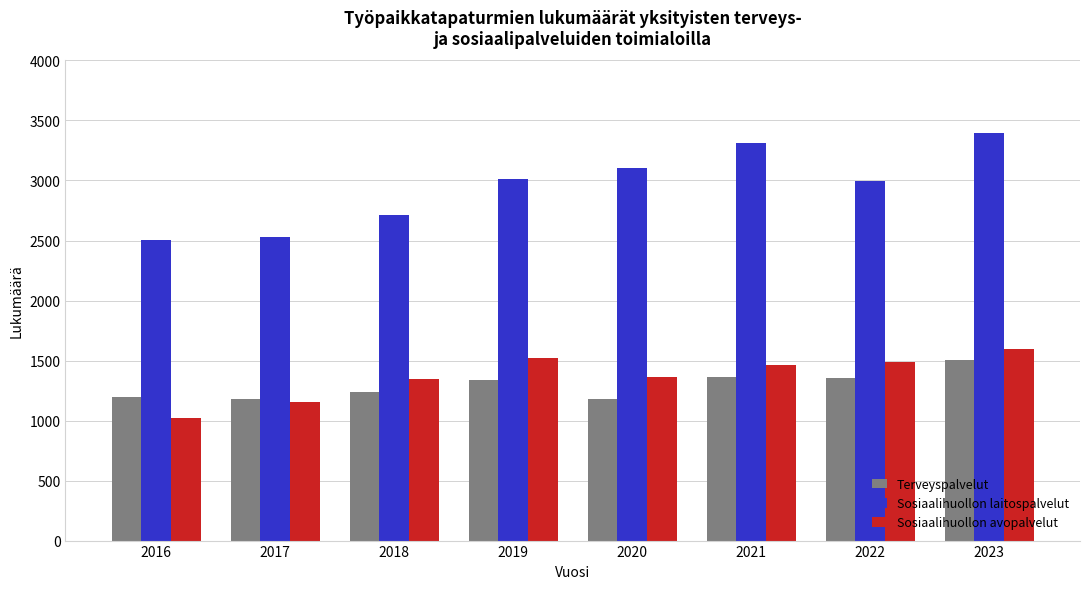

At how many categories does at least one series exceed 2773?

5